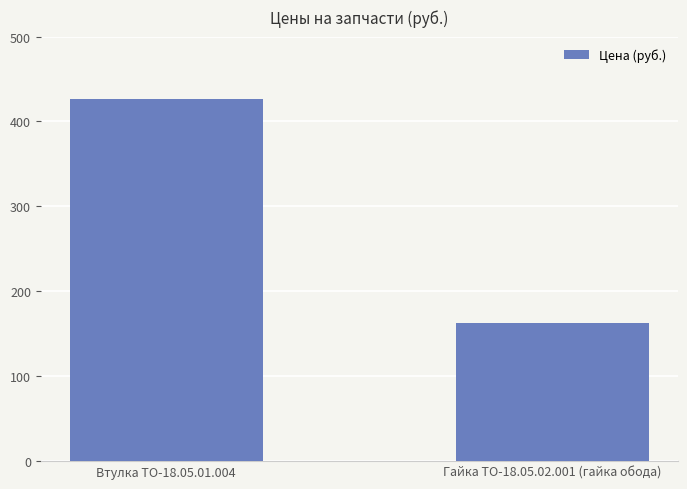

What is the smallest value displayed?

163